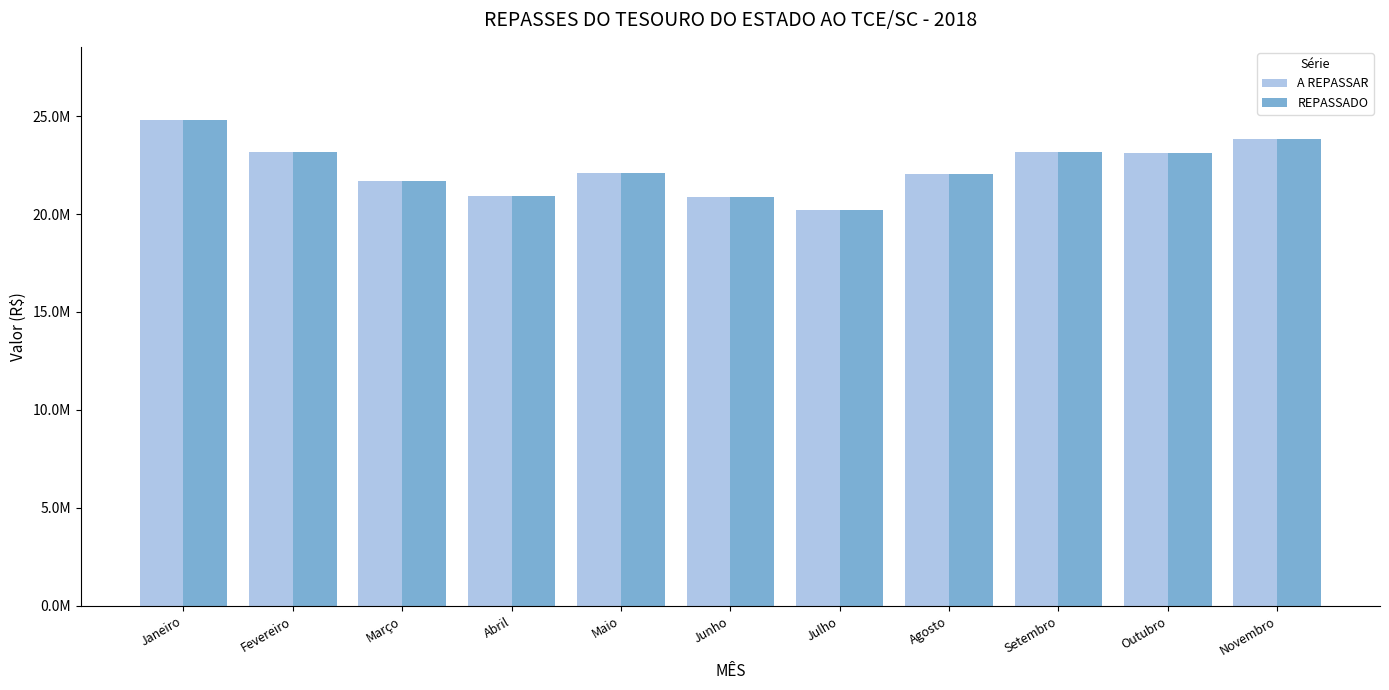

What position from the right is Fevereiro?

10